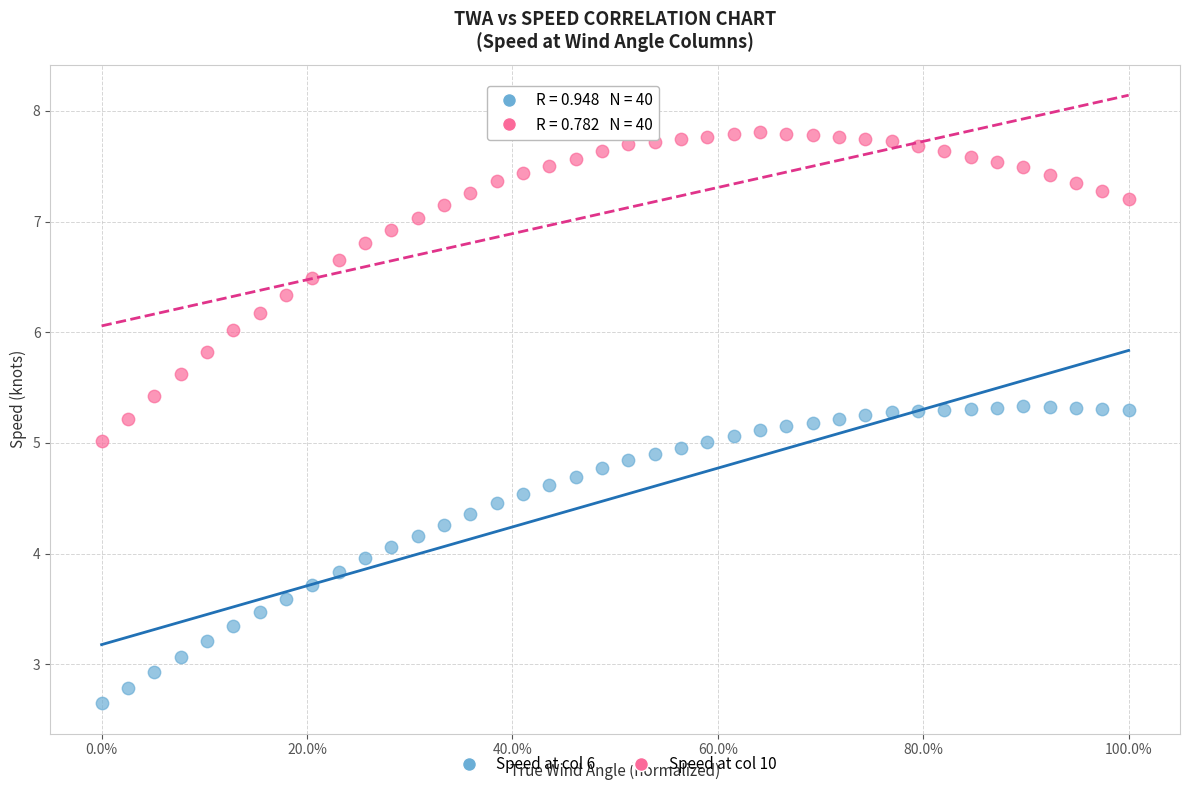

Across all data points, what is the range of X values (max minus min)?

1.0